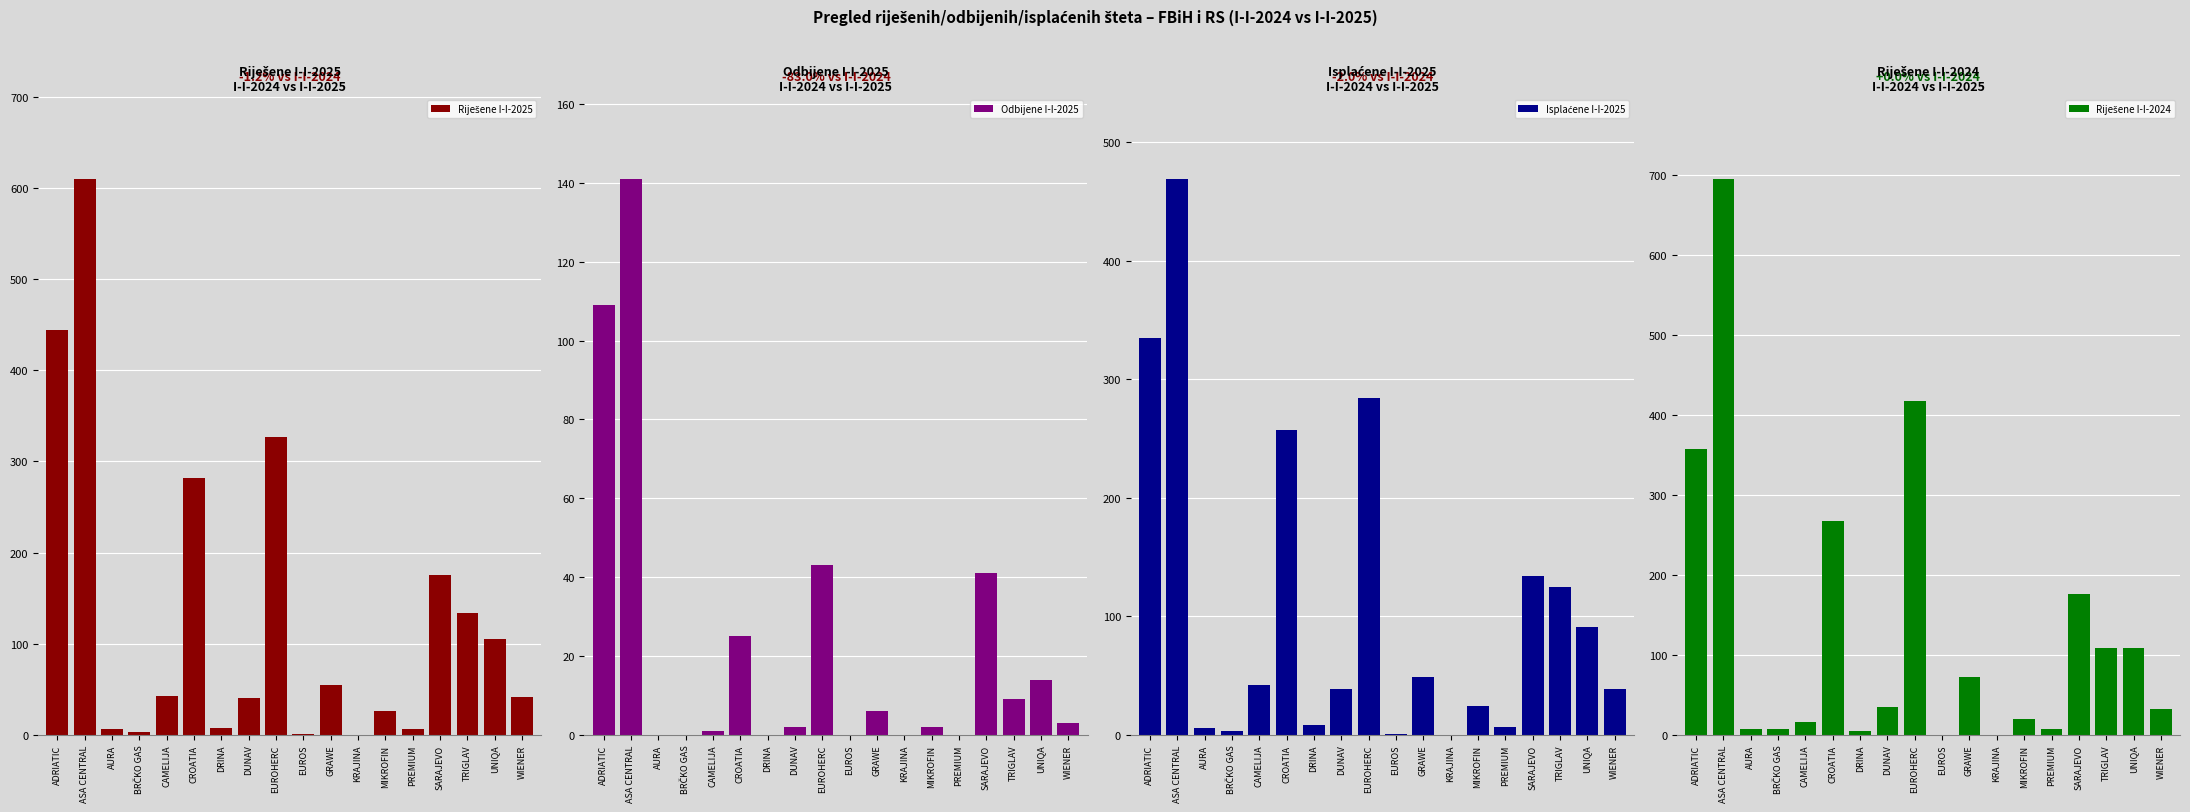

What are all the series names shown in the legend?

Riješene I-I-2025, Odbijene I-I-2025, Isplaćene I-I-2025, Riješene I-I-2024